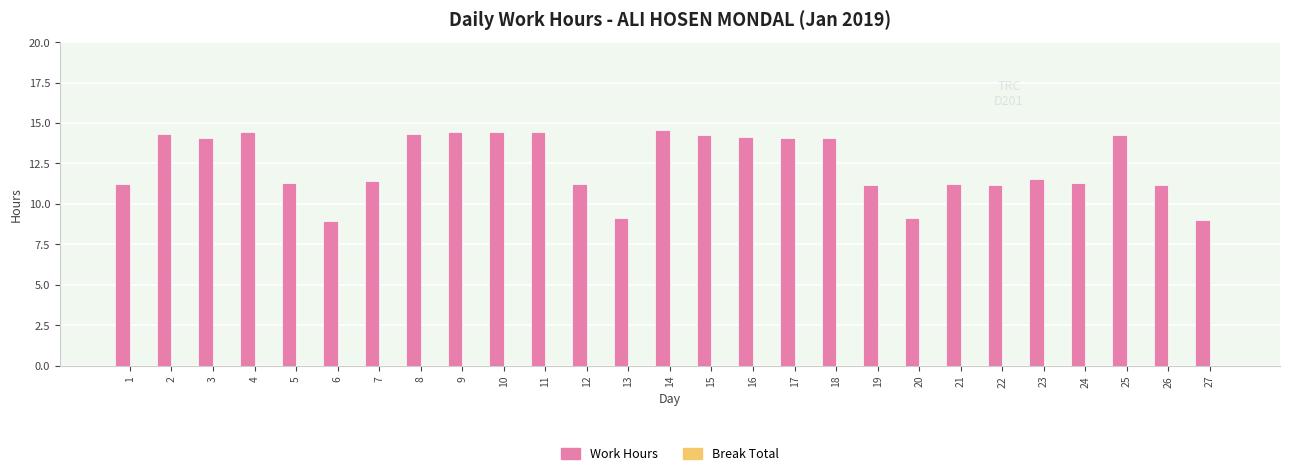

The value at 11 is 14.4. True or false?

True